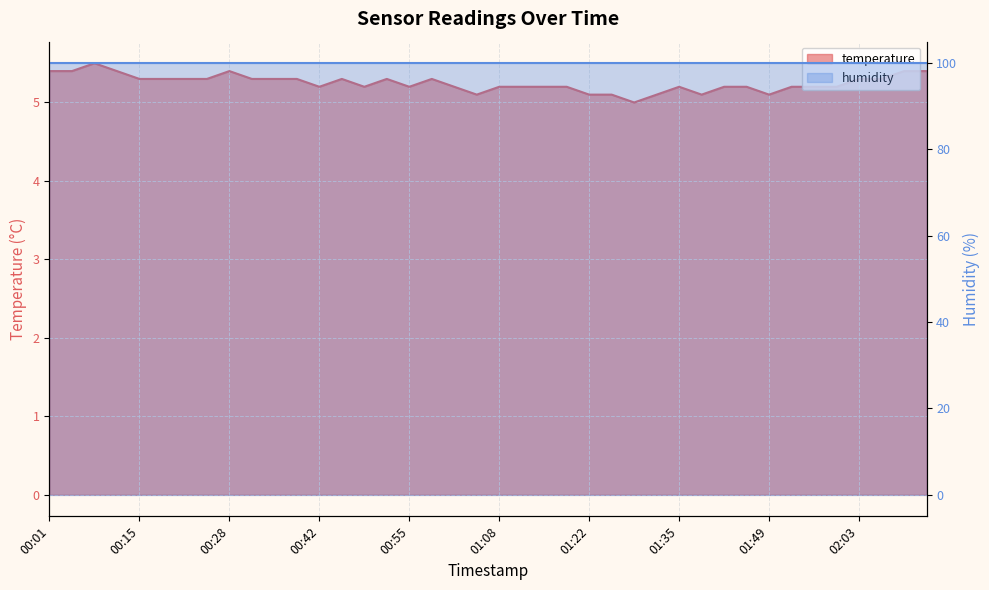

Rank the categories by value from highest to lowest.

2023-02-01T00:08:24, 2023-02-01T00:01:38, 2023-02-01T00:05:03, 2023-02-01T00:11:47, 2023-02-01T00:28:36, 2023-02-01T02:10:10, 2023-02-01T02:13:39, 2023-02-01T00:15:11, 2023-02-01T00:18:34, 2023-02-01T00:21:55, 2023-02-01T00:25:15, 2023-02-01T00:31:57, 2023-02-01T00:35:17, 2023-02-01T00:38:40, 2023-02-01T00:45:24, 2023-02-01T00:52:08, 2023-02-01T00:58:51, 2023-02-01T02:03:05, 2023-02-01T02:06:42, 2023-02-01T00:42:03, 2023-02-01T00:48:45, 2023-02-01T00:55:30, 2023-02-01T01:02:12, 2023-02-01T01:08:57, 2023-02-01T01:12:17, 2023-02-01T01:15:40, 2023-02-01T01:19:01, 2023-02-01T01:35:53, 2023-02-01T01:42:43, 2023-02-01T01:46:04, 2023-02-01T01:52:49, 2023-02-01T01:56:12, 2023-02-01T01:59:35, 2023-02-01T01:05:34, 2023-02-01T01:22:22, 2023-02-01T01:25:43, 2023-02-01T01:32:33, 2023-02-01T01:39:16, 2023-02-01T01:49:25, 2023-02-01T01:29:09